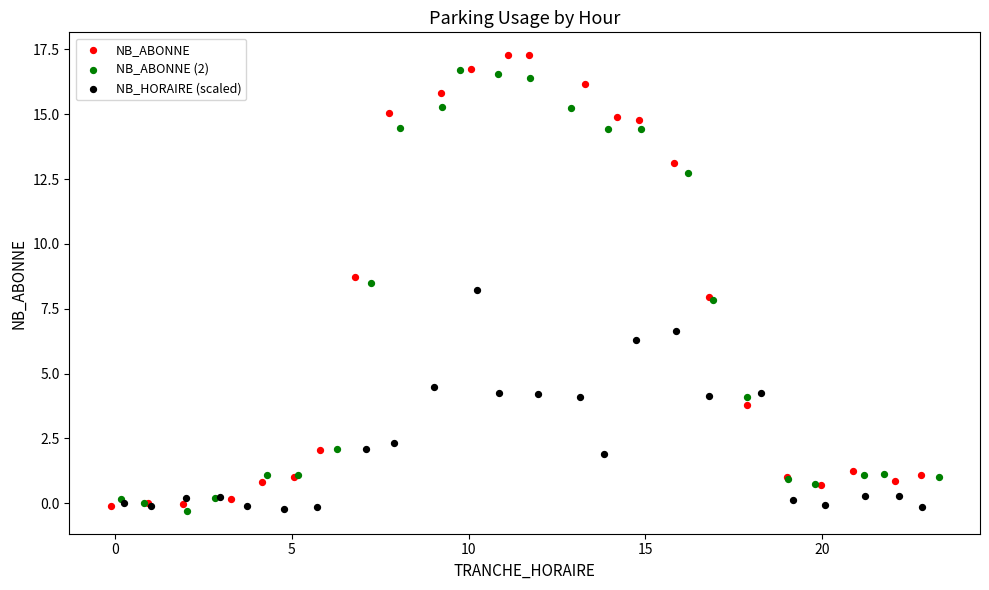

Which series has the largest Y range (max minus min)?

NB_ABONNE